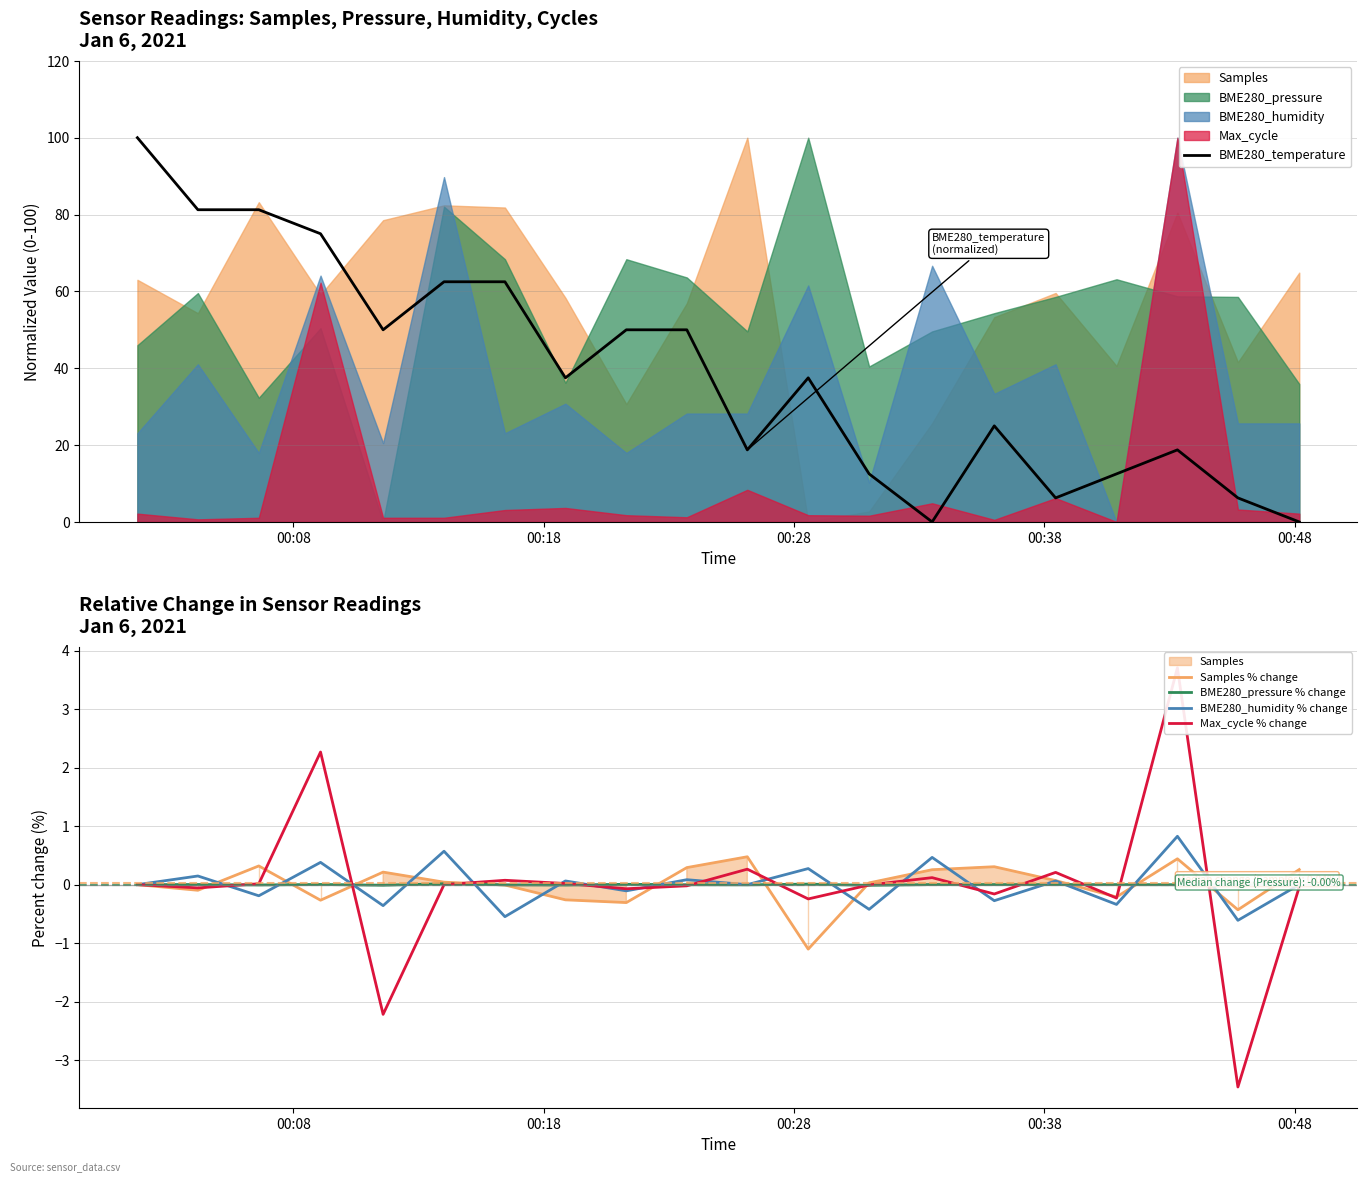

What is the difference between the maximum and minimum values in the Max_cycle % change series?

7.2